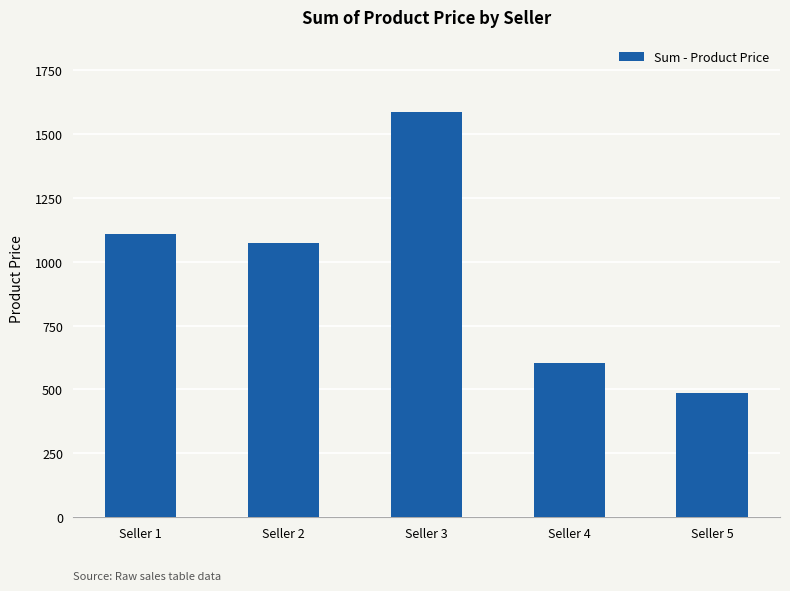

Reading left to right, extract all data points from this chart.

1110	1072	1585	605	485